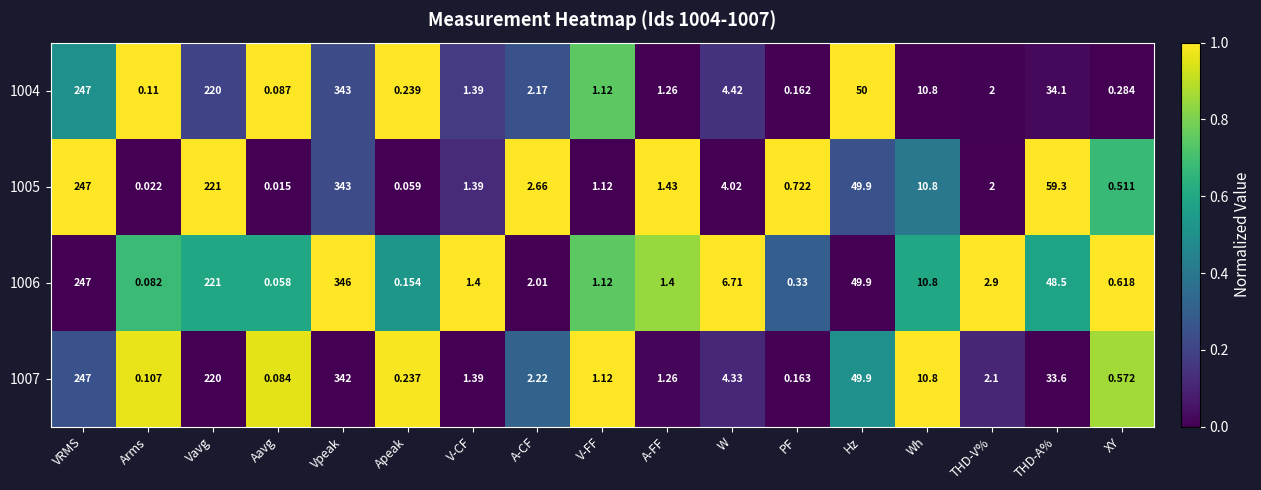

Where is 1007 nearest to the value 171?

Vavg